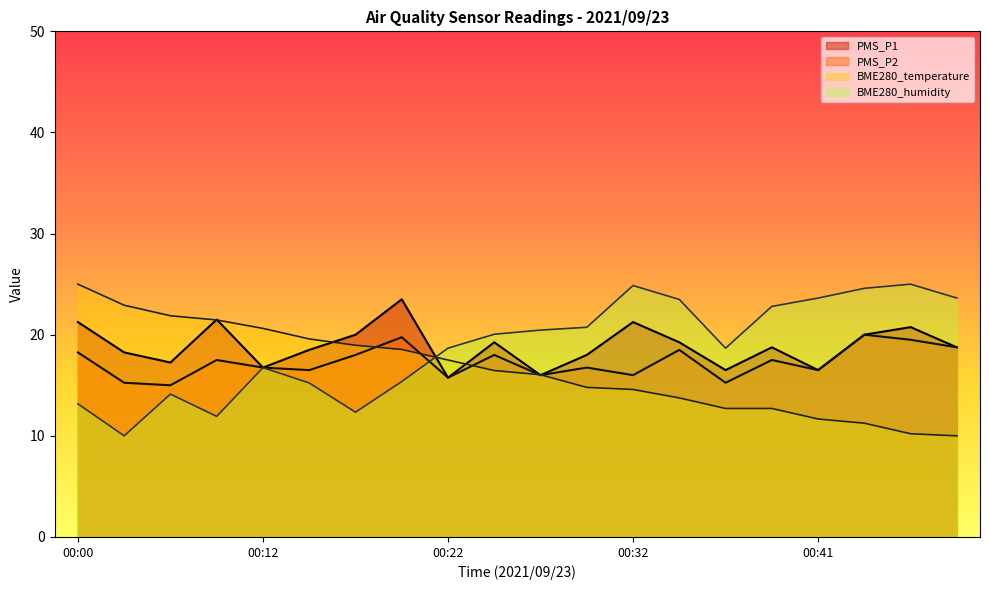

What is the value of the PMS_P2 point at the 4th from the left?

17.5